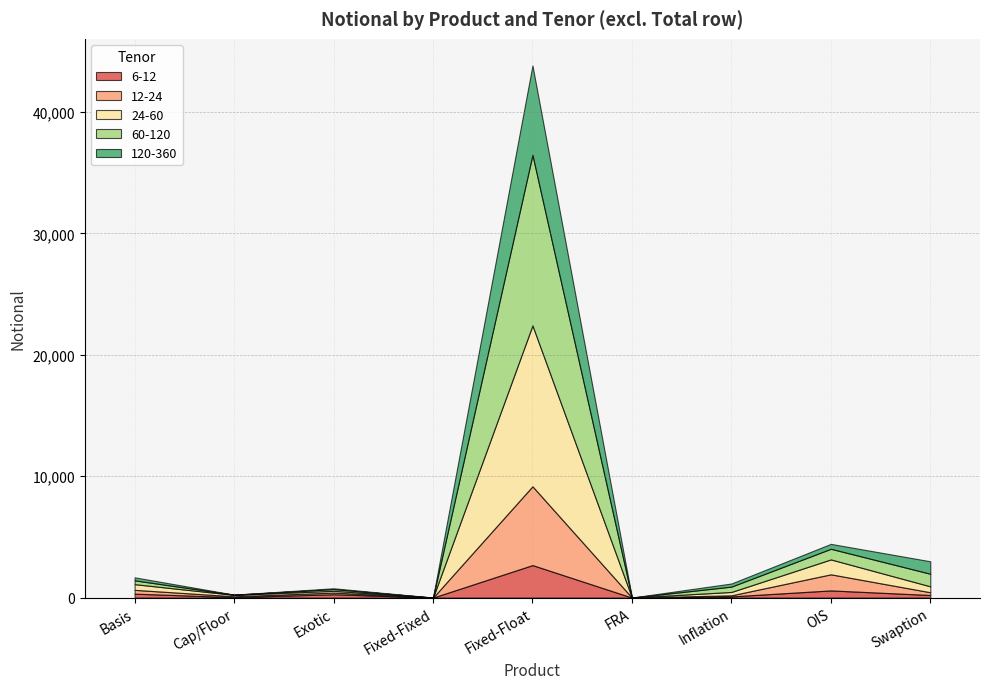

Where is 12-24 nearest to the value 3246?

OIS